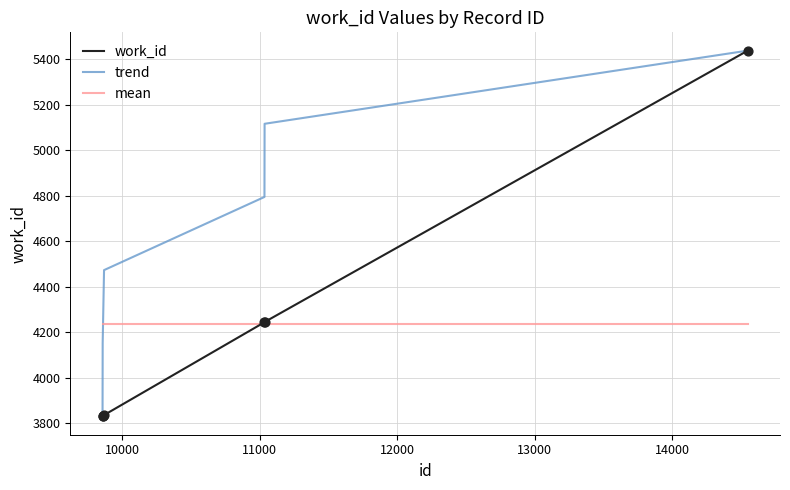

Which series has the largest total across all categories?

trend